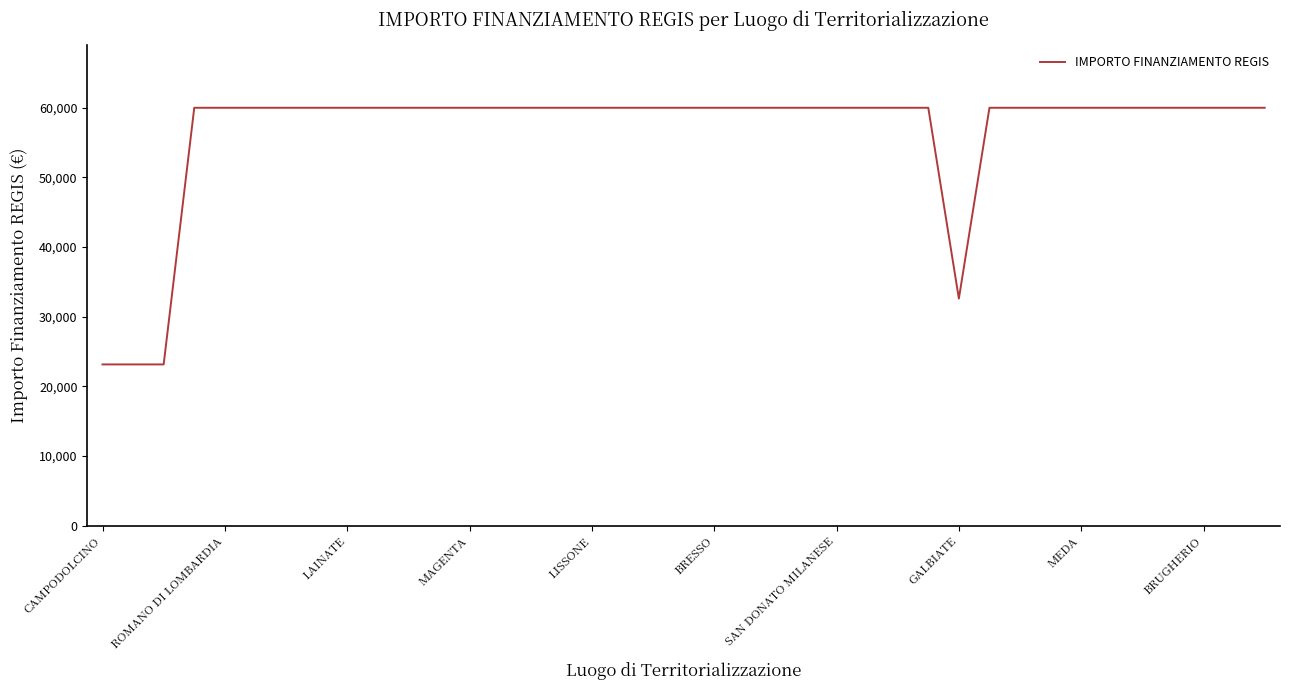

What is the difference between the maximum and second lowest values?

36819